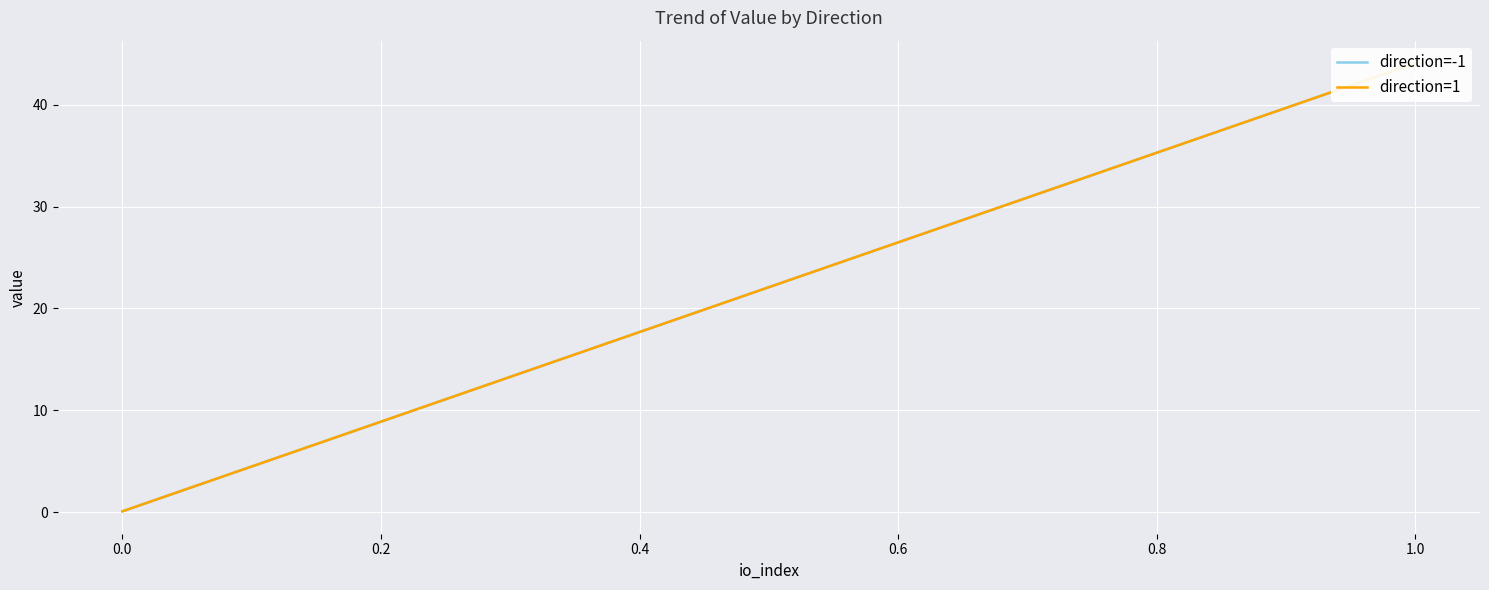

What is the average value of the direction=-1 series?

22.1